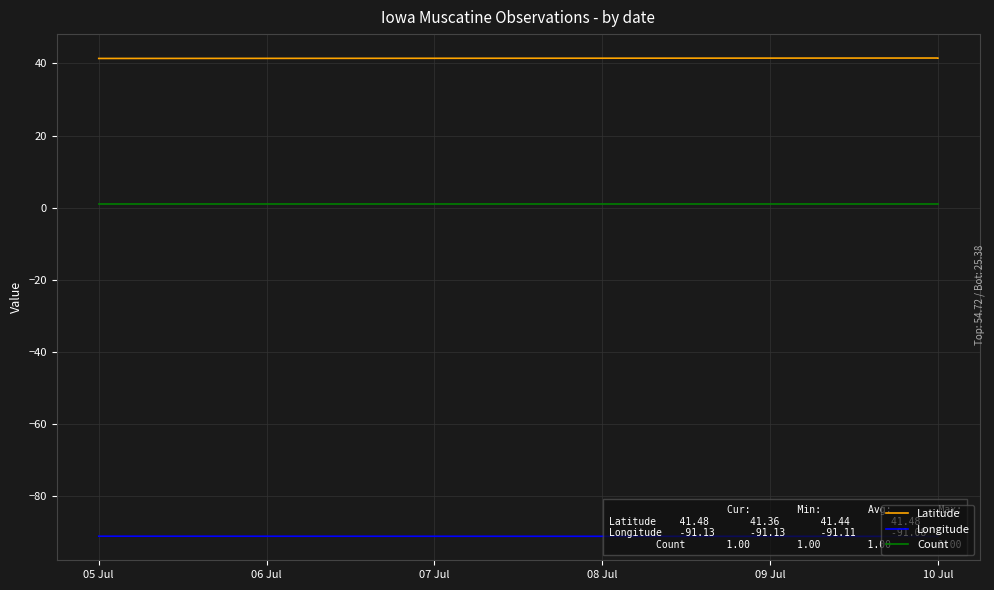

What is the spread (max minus min) of values at 10 Jul?

132.6